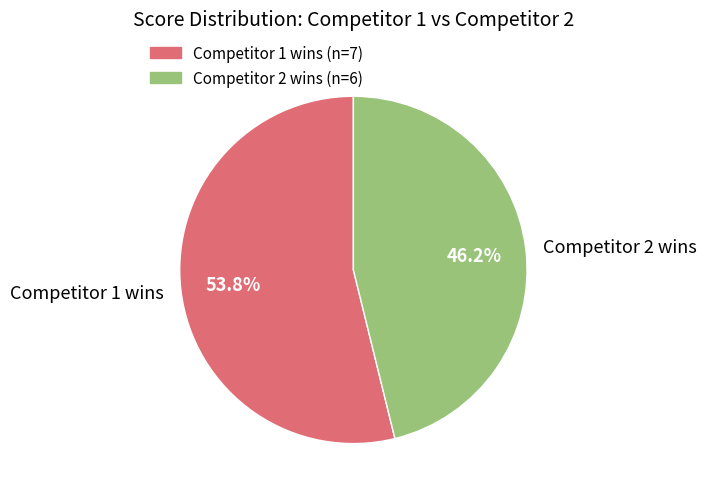

Is the sum of Competitor 1 wins and Competitor 2 wins greater than half?

Yes